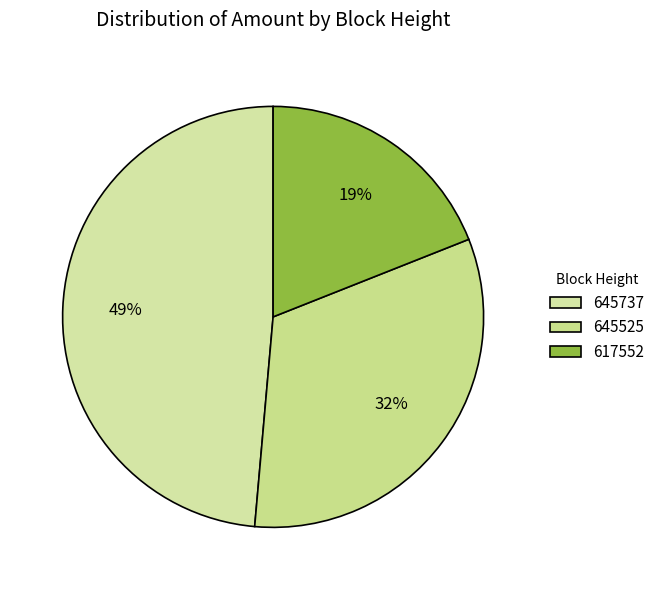

Count the number of slices in the pie.

3